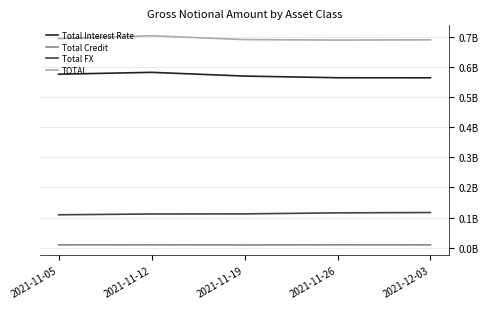

At which label does Total Credit first exceed 9373337?

2021-11-12